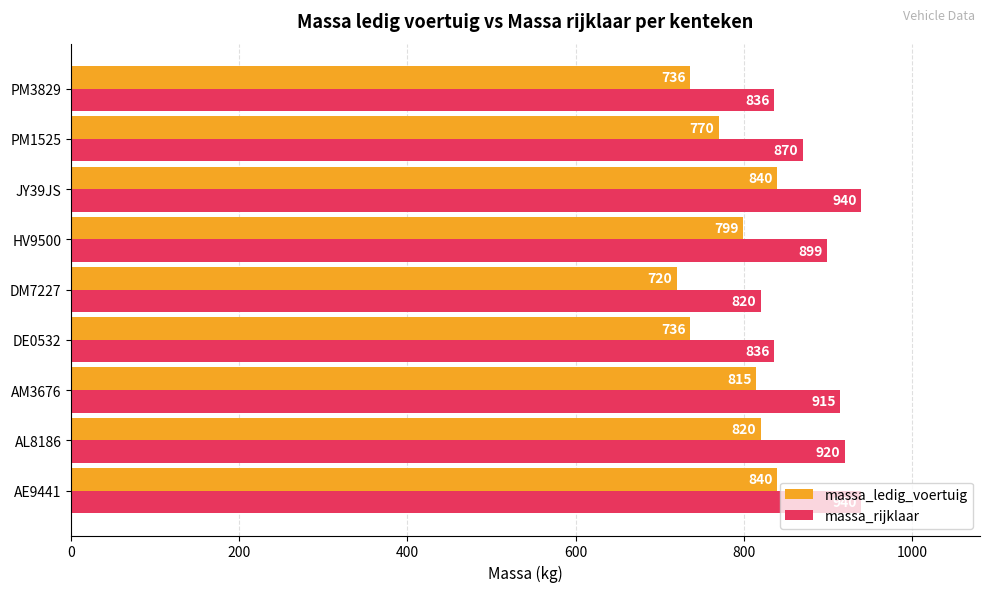

Which series has the largest total across all categories?

massa_rijklaar